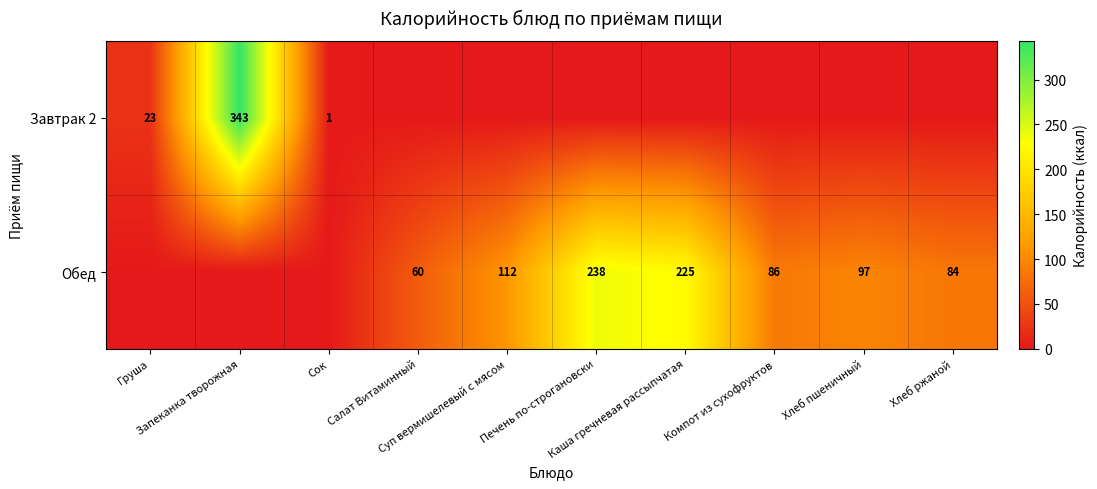

At which label is Завтрак 2 closest to 171?

Груша